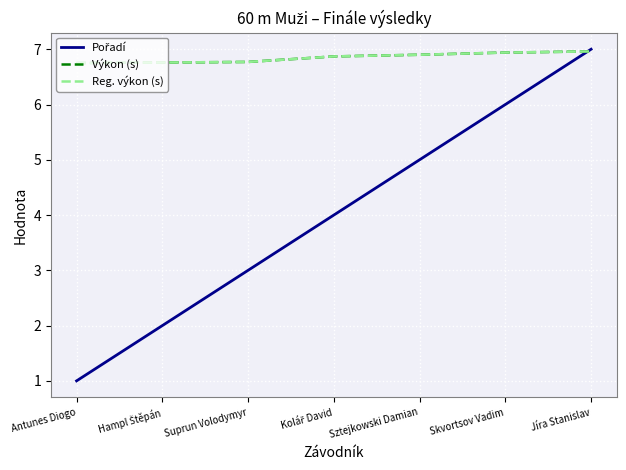

What are all the series names shown in the legend?

Pořadí, Výkon (s), Reg. výkon (s)